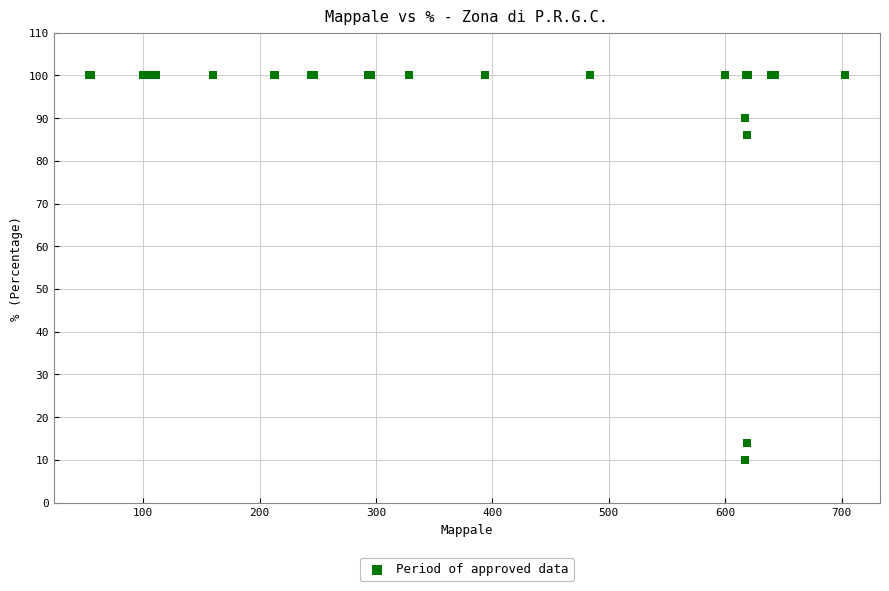

What Y value in the scatter plot is closest to 55?

86